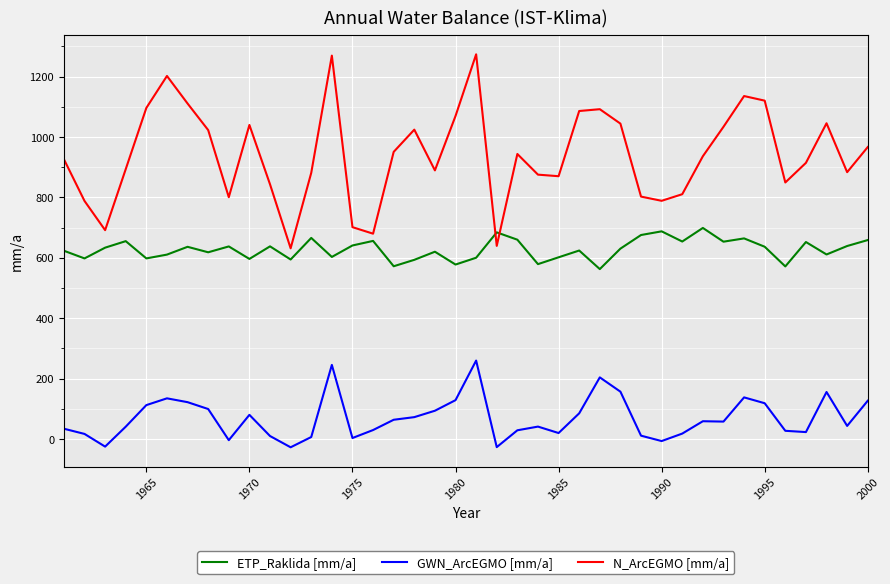

True or false: GWN_ArcEGMO [mm/a] and N_ArcEGMO [mm/a] intersect in this chart.

False